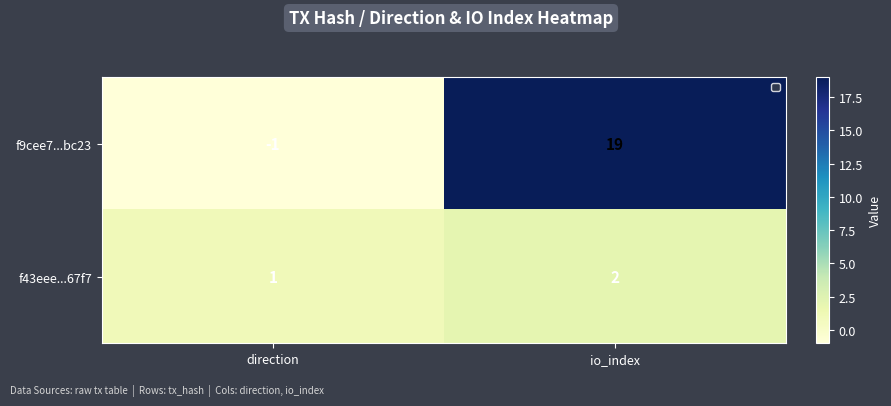

Rank the series by their average value, from highest to lowest.

f9cee7...bc23, f43eee...67f7